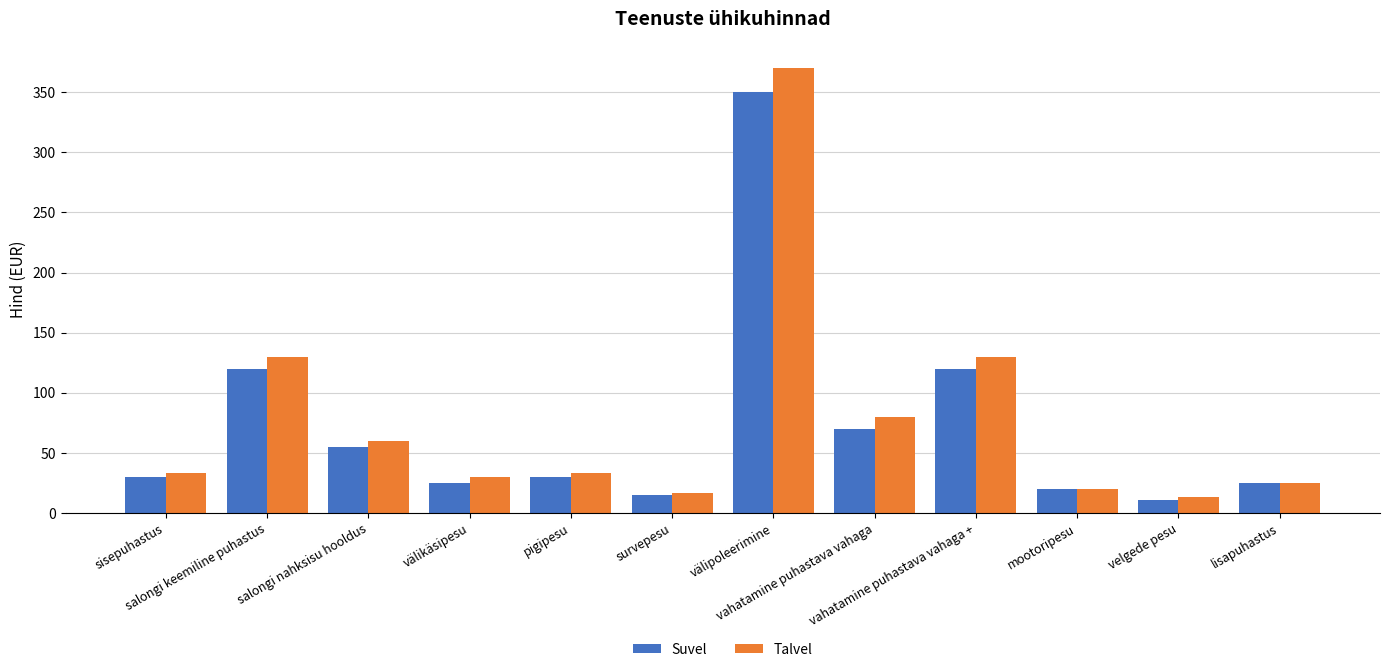

Which series has the largest total across all categories?

Talvel